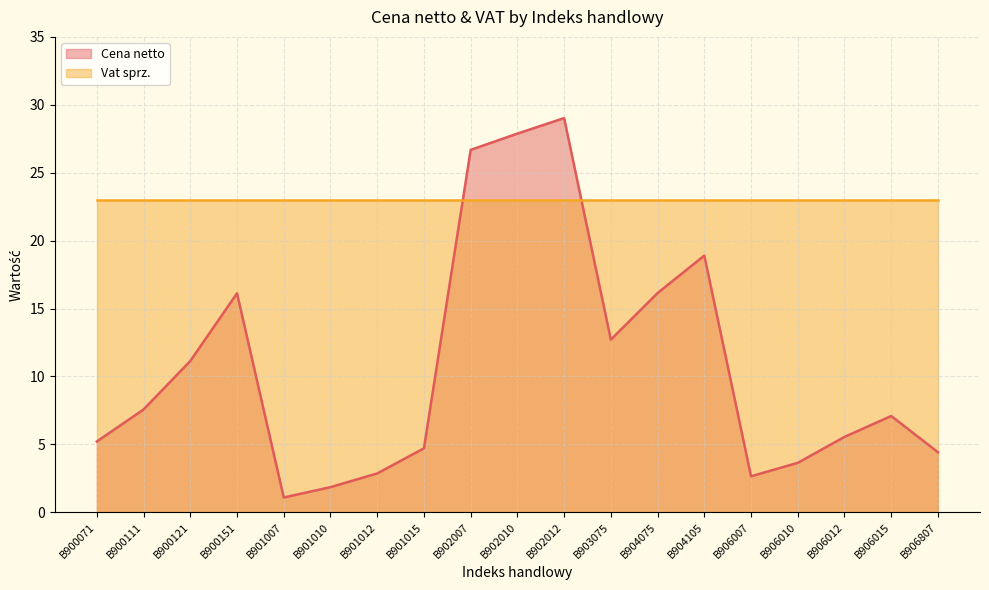

What is the sum of the values at B906007 and B902010?

30.5